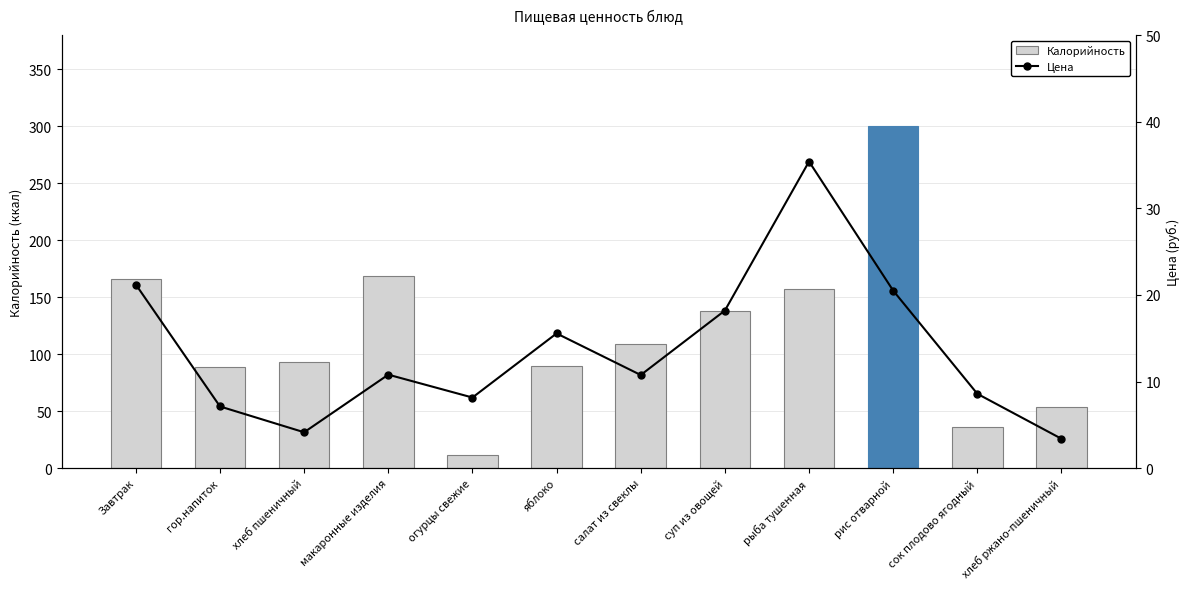

What is the spread (max minus min) of values at рыба тушенная?

121.6